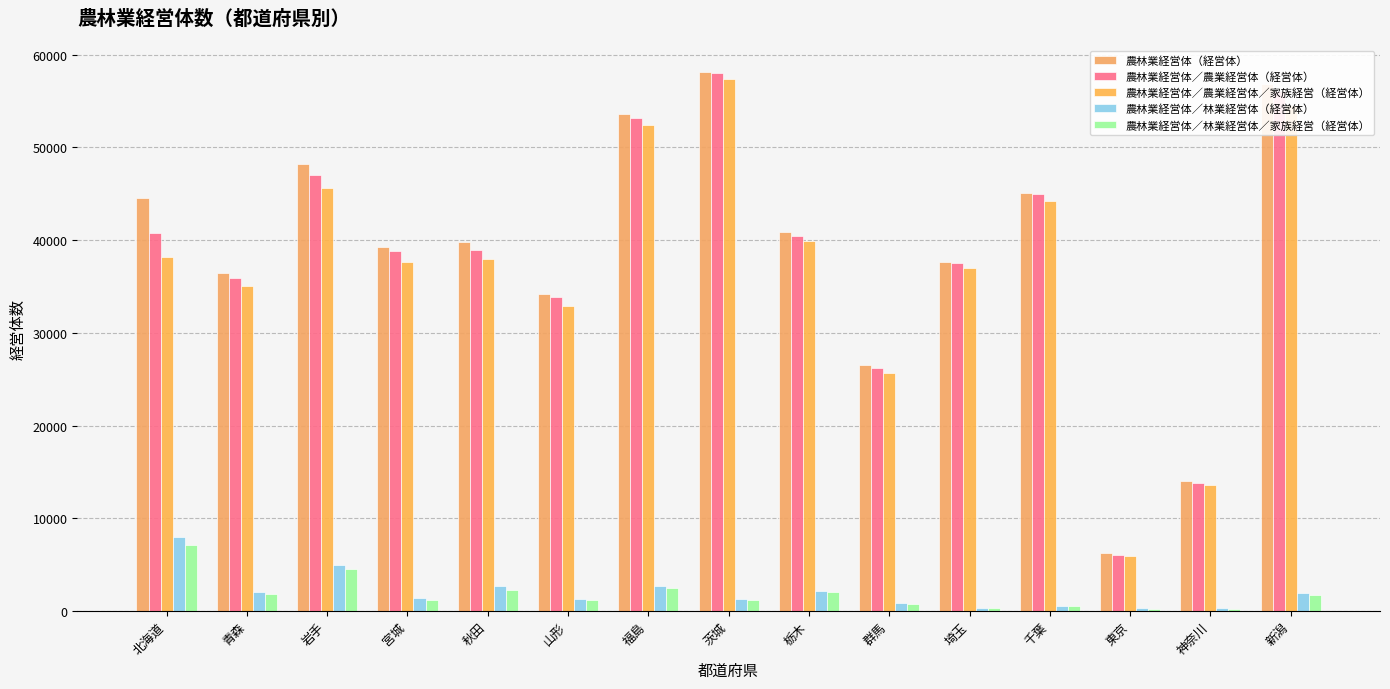

What is the value of the 農林業経営体／林業経営体／家族経営（経営体） bar at the 13th from the left?

233